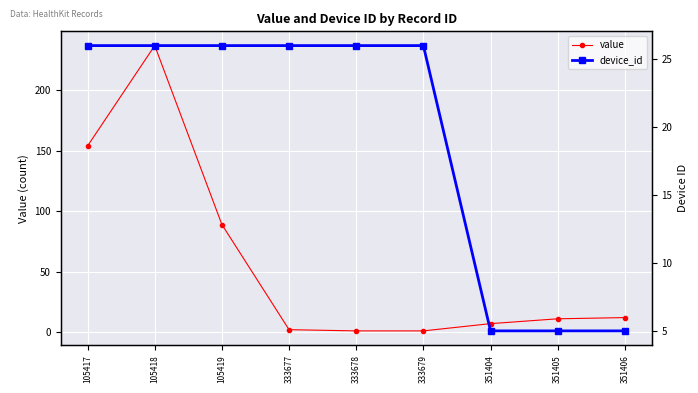

Is it true that value equals 43 at 105417?

False